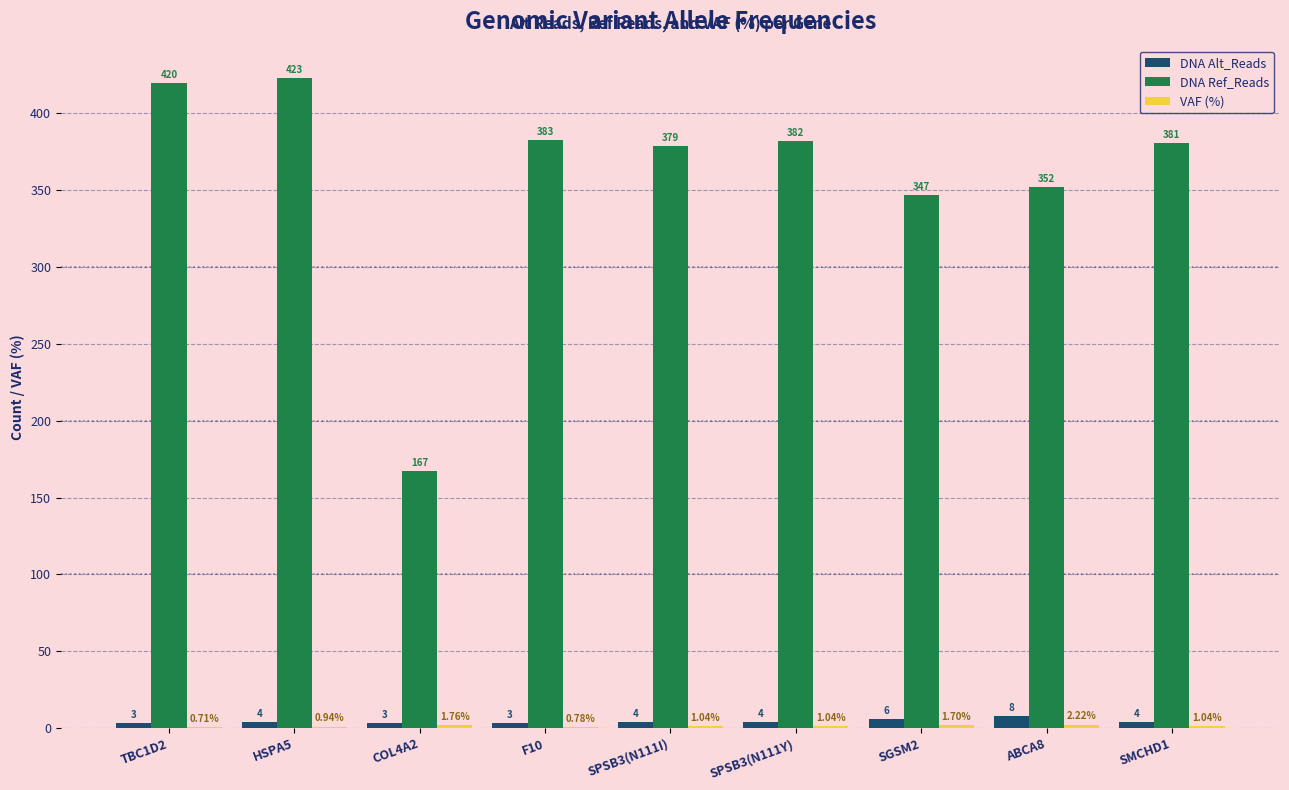

At which category is the sum across all series the highest?

HSPA5